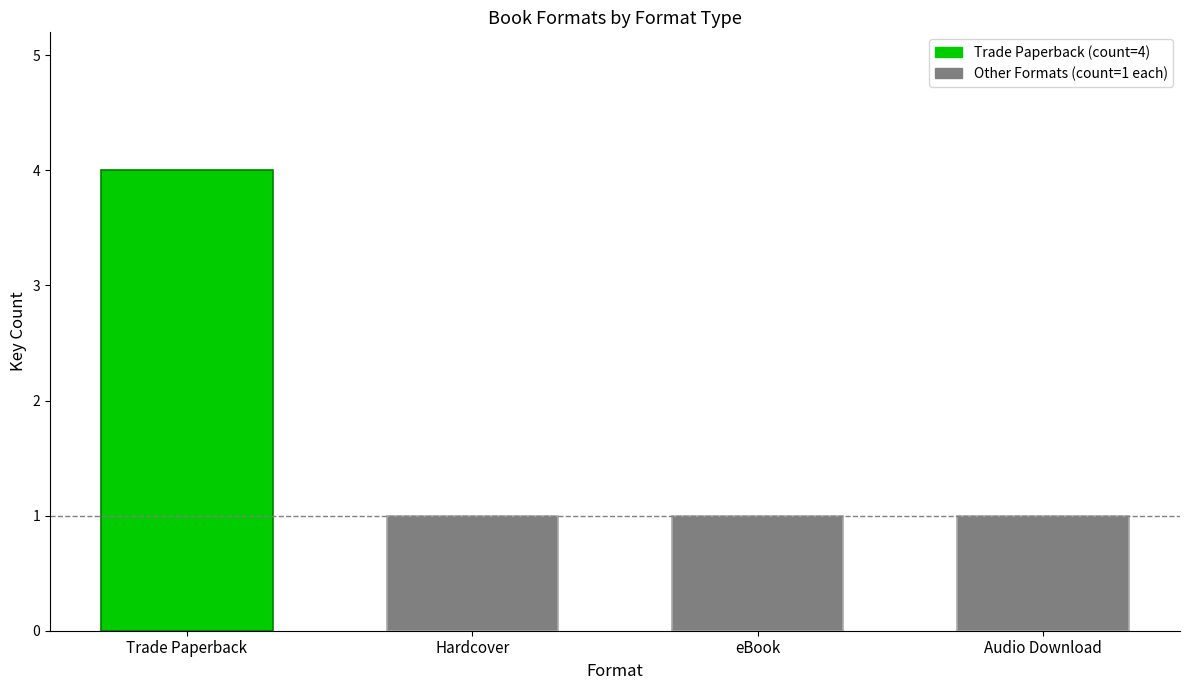

What is the average value?

2